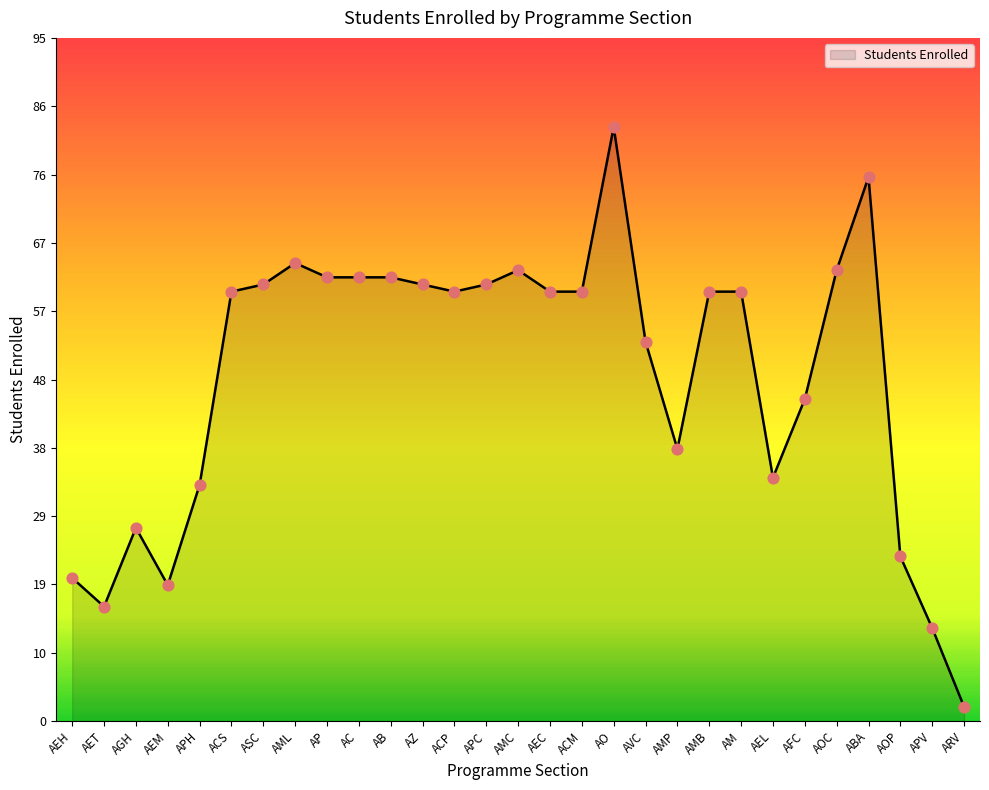

What is the change in value from APC to ABA?

+15